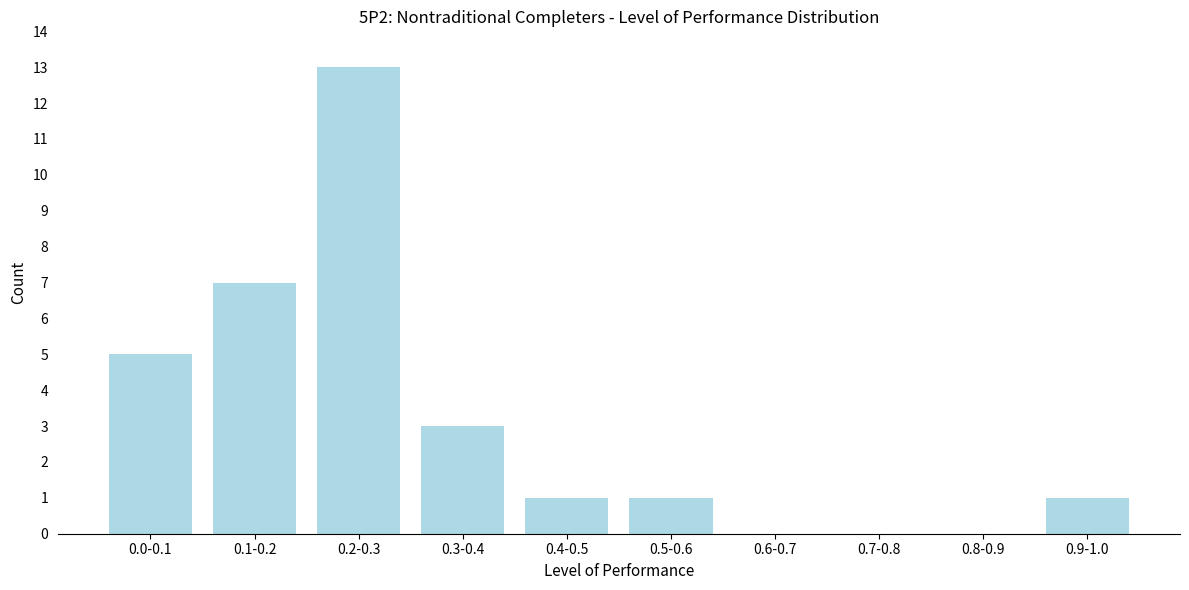

Reading left to right, what are all the values shown in this chart?

0.0-0.1=5	0.1-0.2=7	0.2-0.3=13	0.3-0.4=3	0.4-0.5=1	0.5-0.6=1	0.6-0.7=0	0.7-0.8=0	0.8-0.9=0	0.9-1.0=1